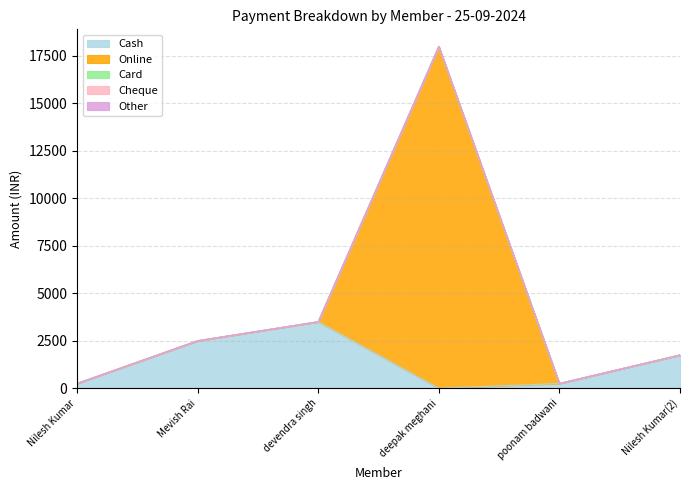

Which series has the largest range (max minus min)?

Online